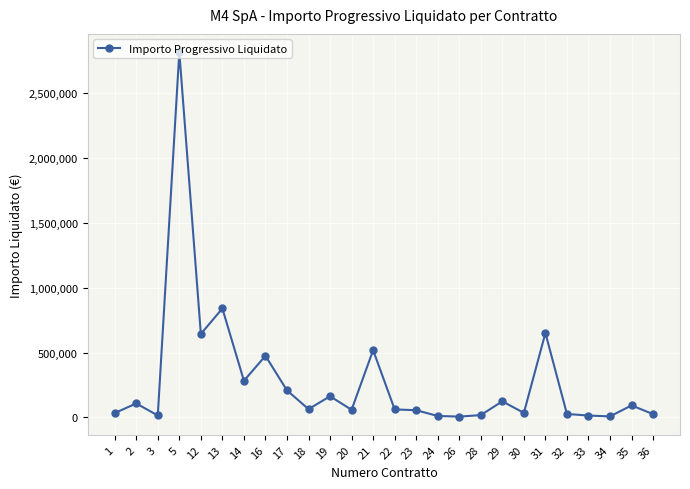

What is the value of the 8th point from the left?

475565.1